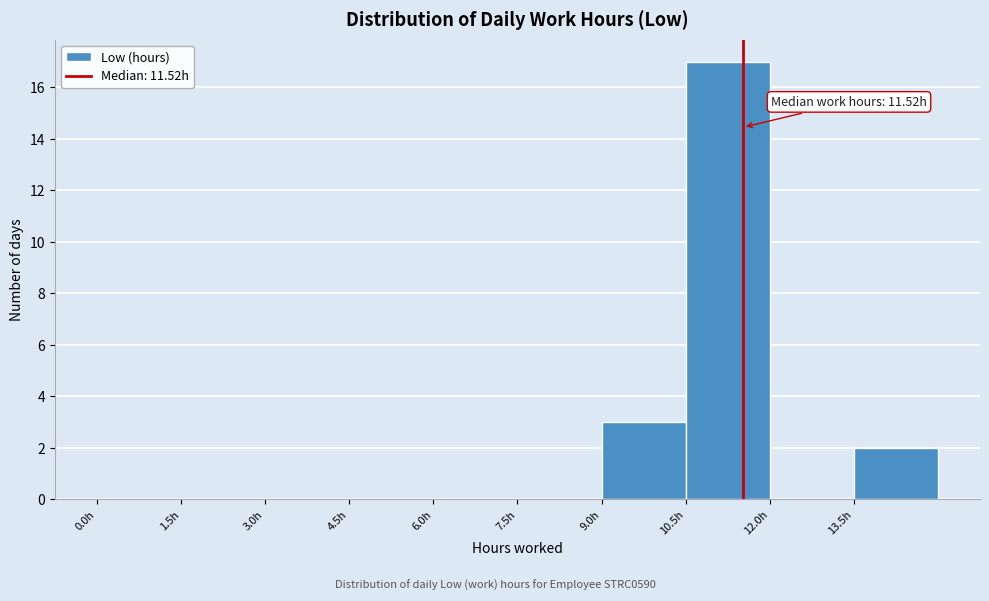

Over which range of the x-axis is the bar tallest?

10.5 to 12.0